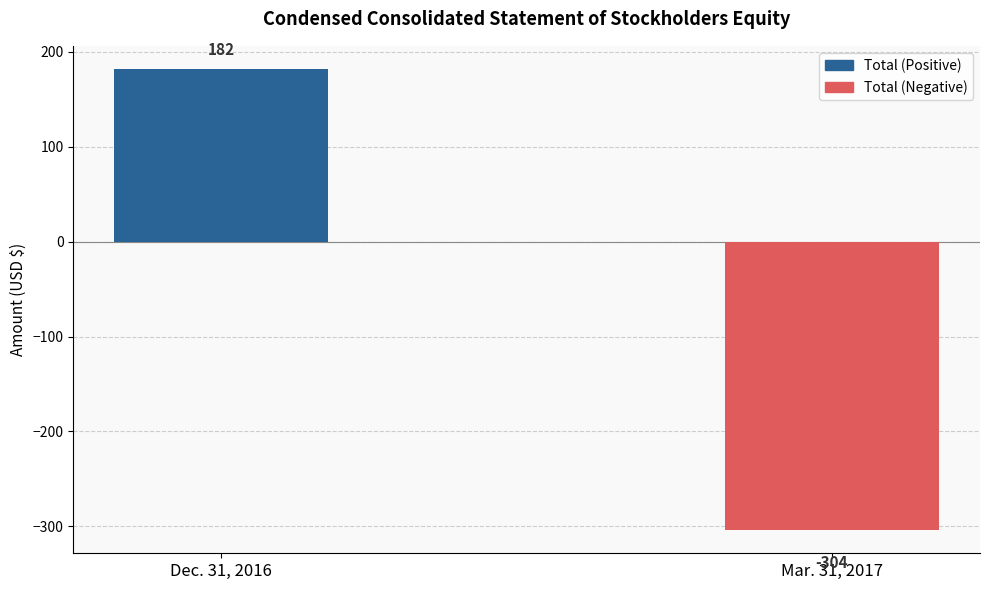

Does the chart contain any negative values?

Yes